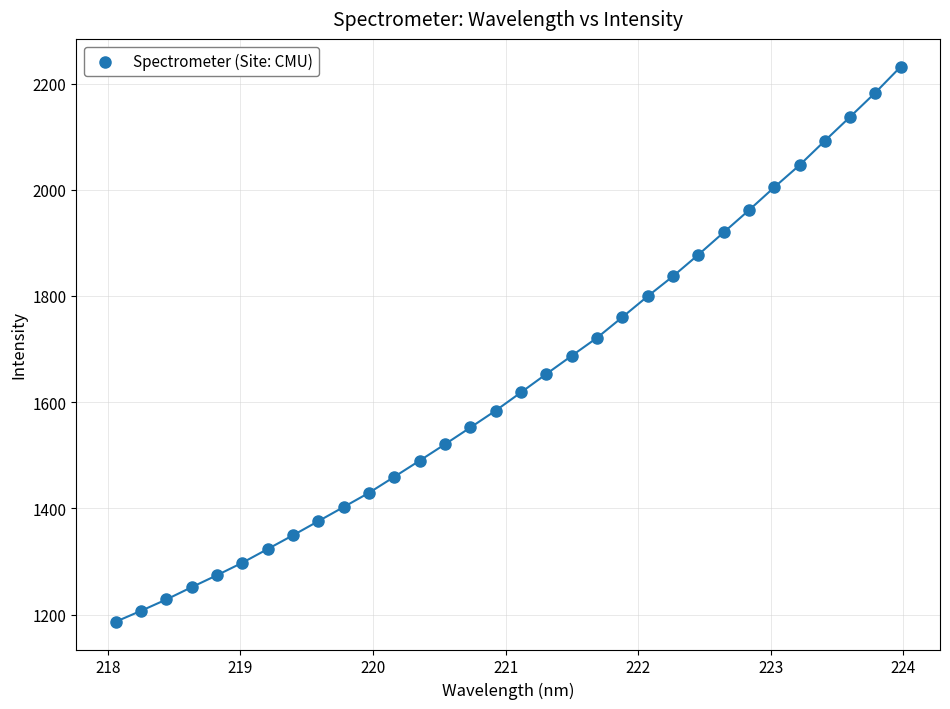

What is the range of Y values (max minus min)?

1045.2